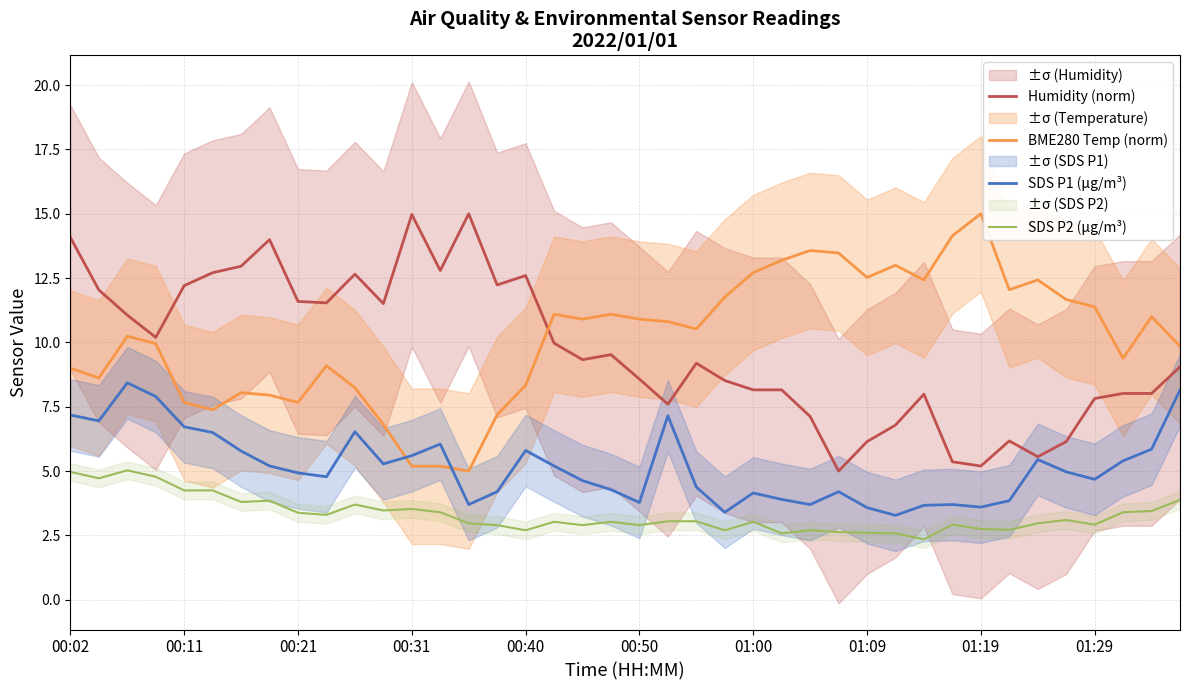

Is it true that SDS P2 (µg/m³) equals 2.6 at 01:09?

True